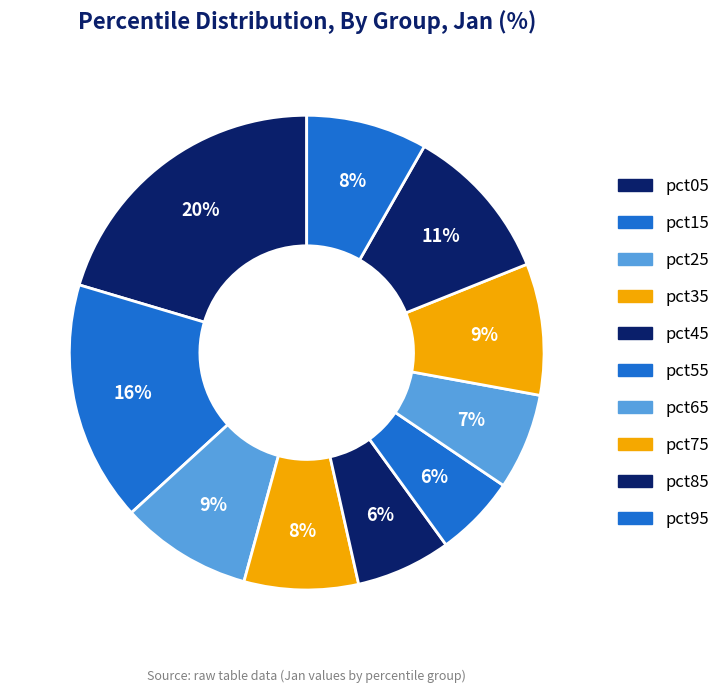

To the nearest percent, what is the average slice percentage?

10%